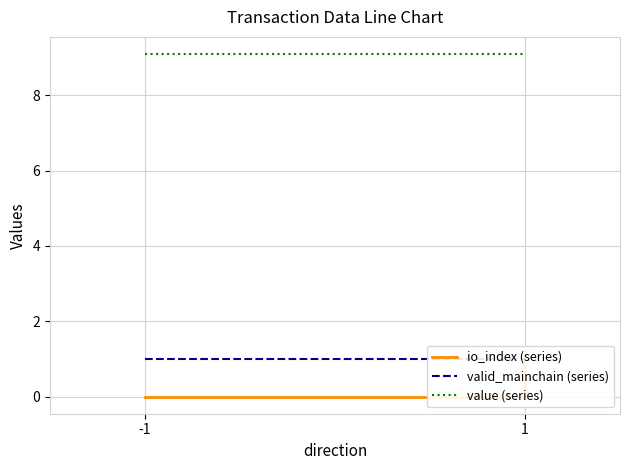

What is the value of the value (series) point at the 1st from the left?

9.1